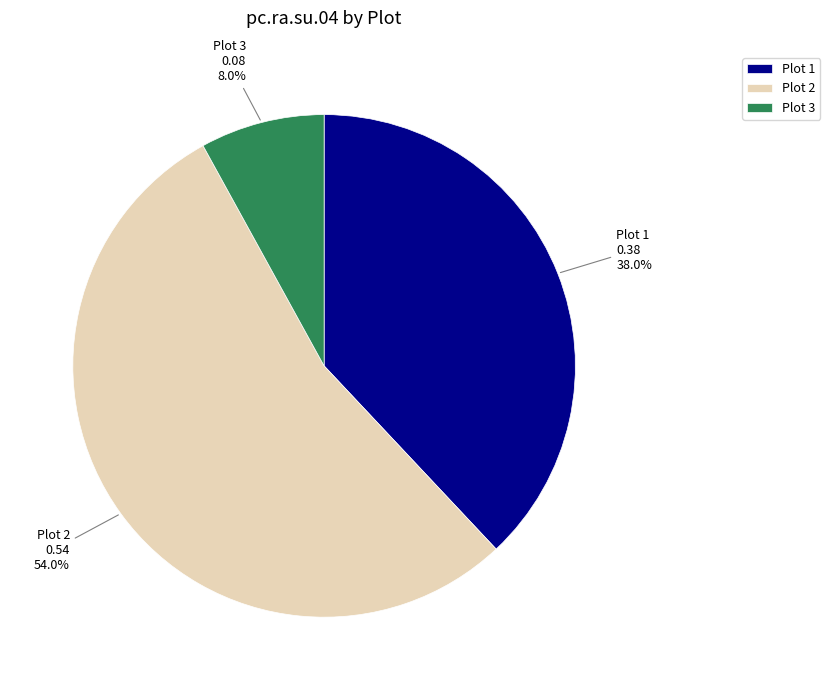

Is it true that Plot 3 is 18% of the pie?

False